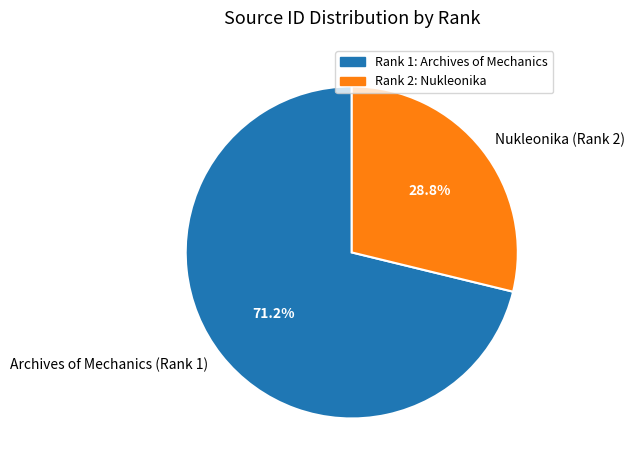

True or false: Archives of Mechanics (Rank 1) accounts for 71% of the total.

True